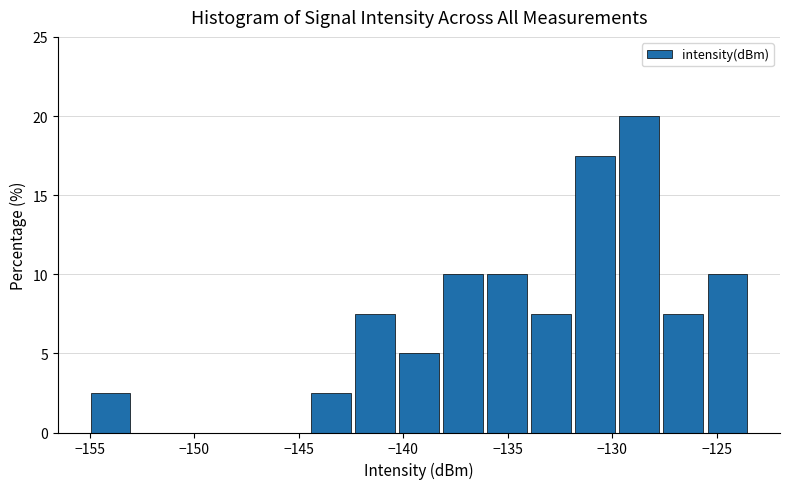

Reading left to right, list every bar in this chart as the range it spans on the x-axis followed by its height. Neither the bar edges nor the heights are printed on the chart, so give them approximately, as read against the axes.

-155.0 to -153.0: 2.5
-153.0 to -151.0: 0
-151.0 to -148.5: 0
-148.5 to -146.5: 0
-146.5 to -144.5: 0
-144.5 to -142.5: 2.5
-142.5 to -140.5: 7.5
-140.5 to -138.0: 5.0
-138.0 to -136.0: 10.0
-136.0 to -134.0: 10.0
-134.0 to -132.0: 7.5
-132.0 to -130.0: 17.5
-130.0 to -127.5: 20.0
-127.5 to -125.5: 7.5
-125.5 to -123.5: 10.0